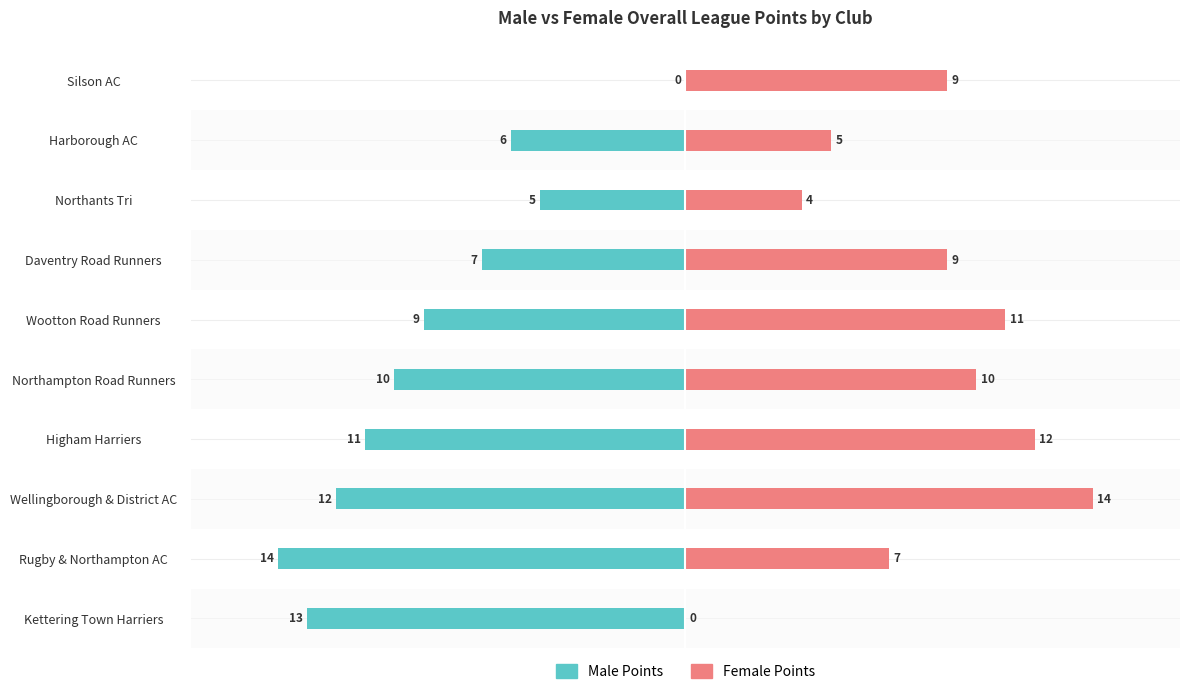

How many data points does each series have?

10